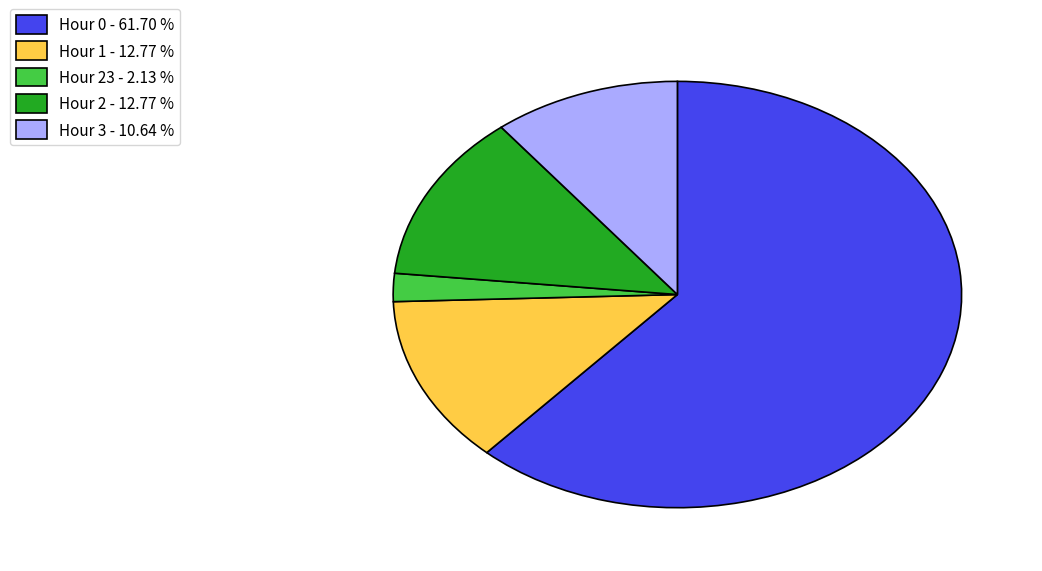

Between Hour 23 - 2.13 % and Hour 2 - 12.77 %, which is larger?

Hour 2 - 12.77 %